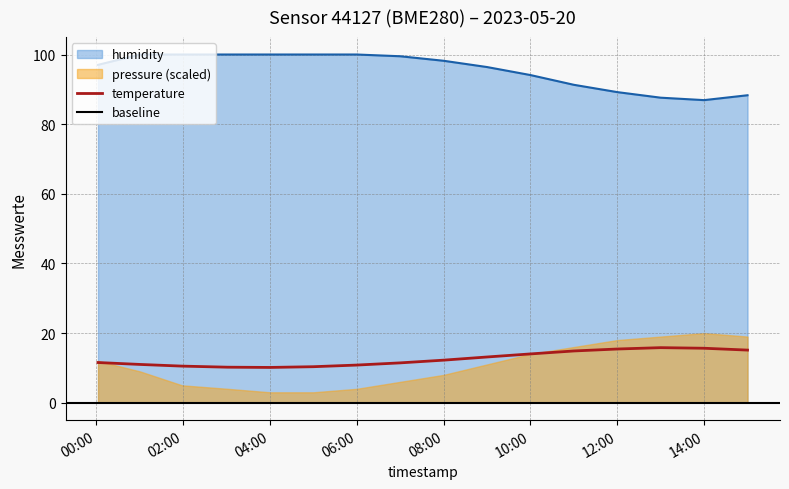

At how many categories does at least one series exceed 48?

16